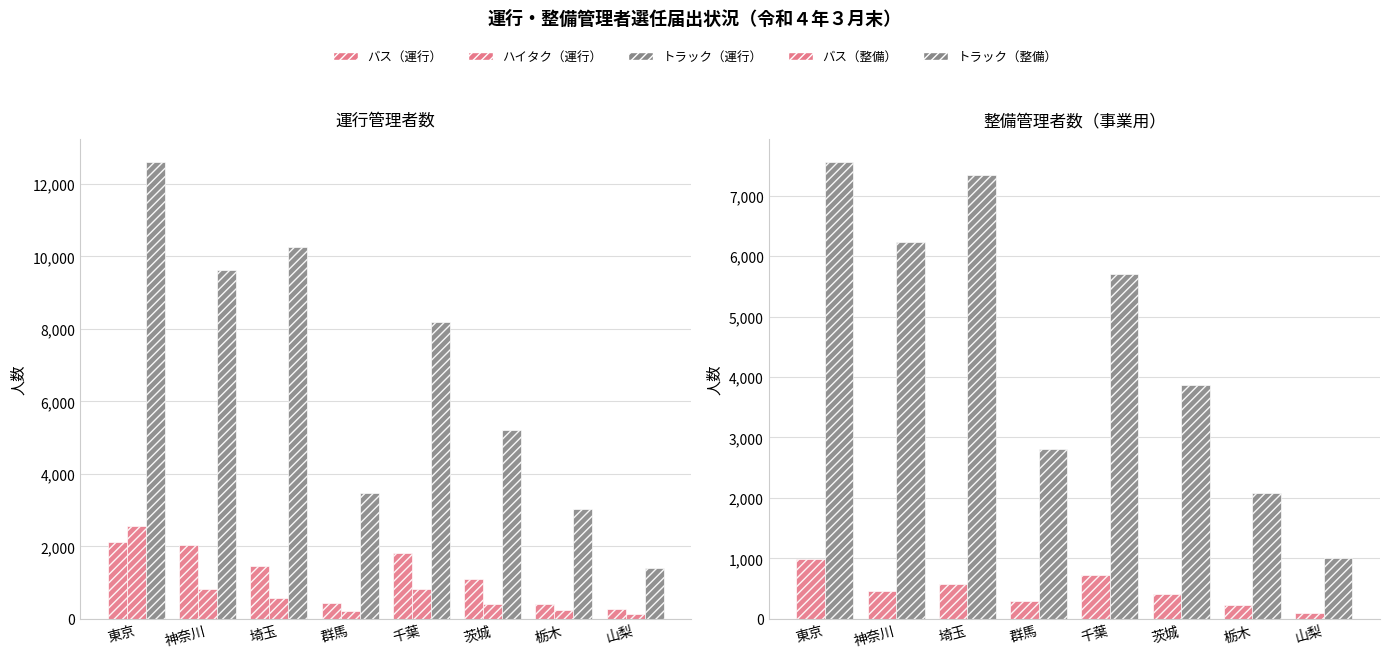

At which category is the sum across all series the highest?

東京